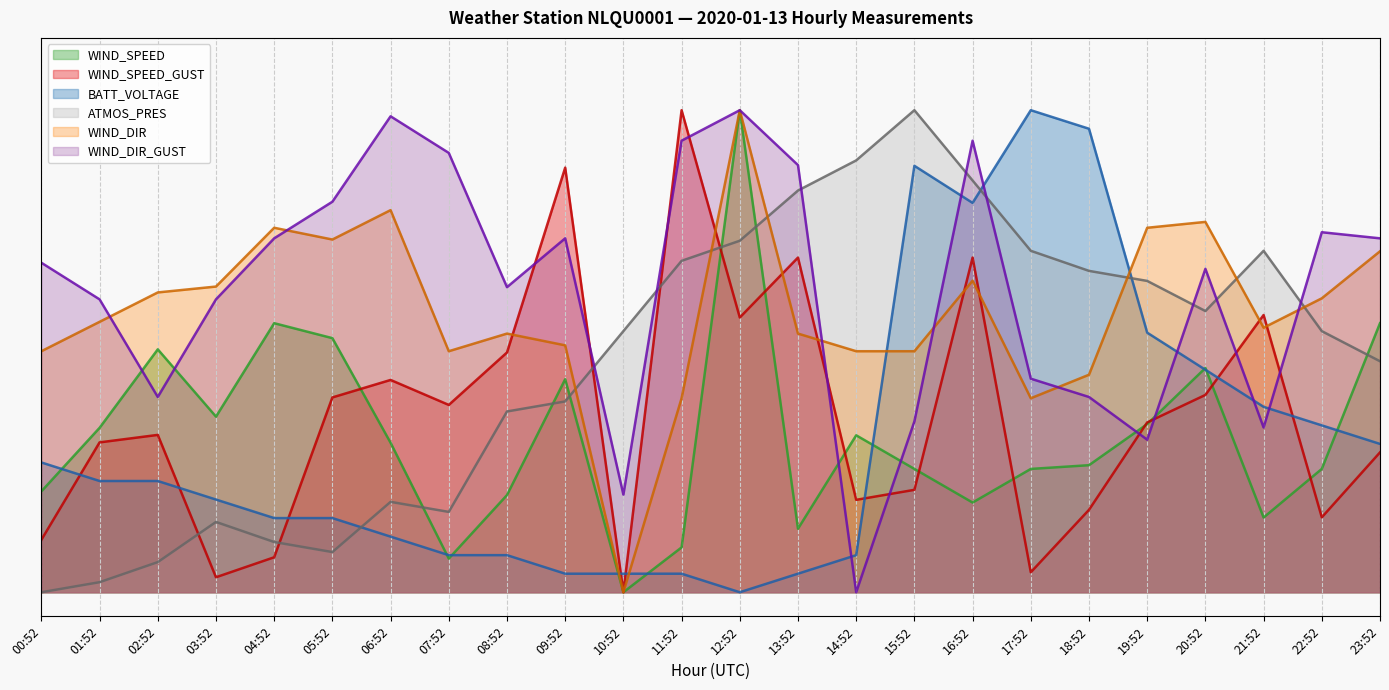

What value does the WIND_DIR_GUST series have at 15:52?

0.4